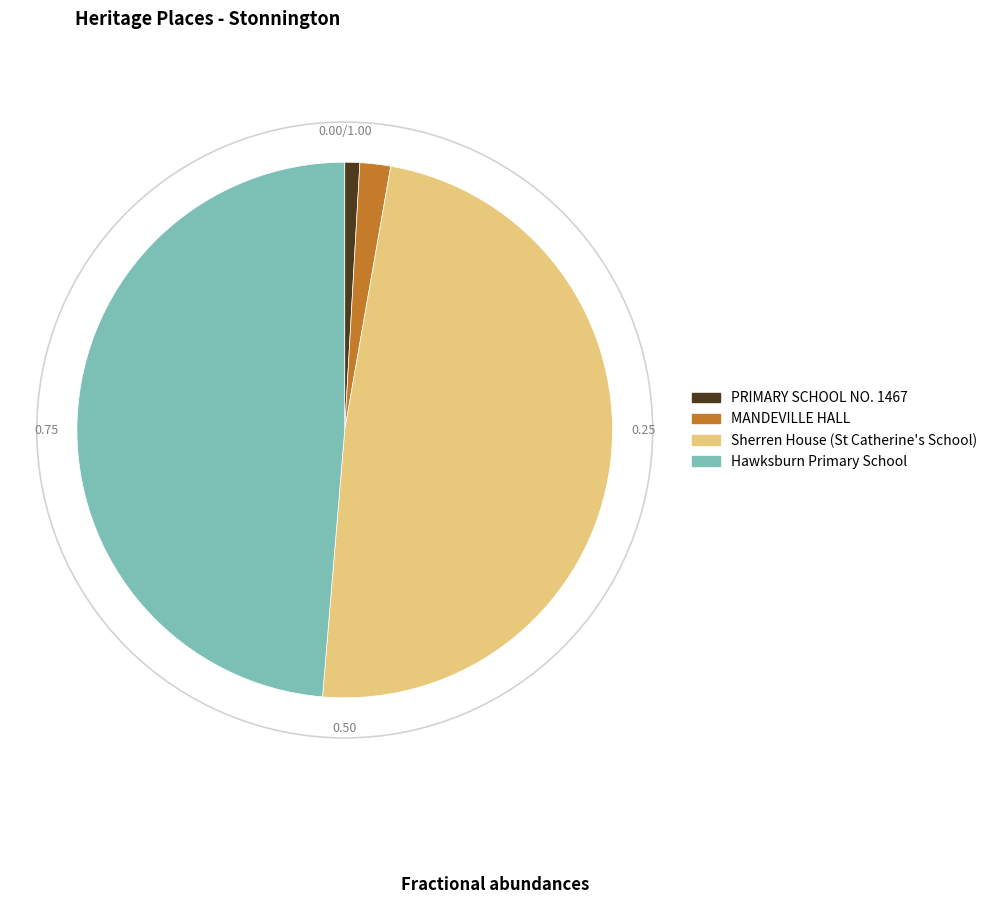

Is there any slice that represents more than half of the pie?

No